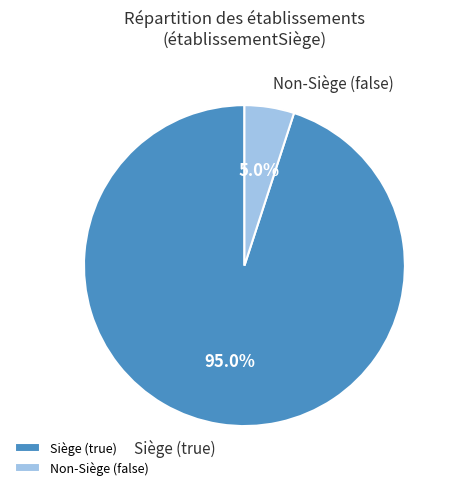

Which category accounts for the majority?

Siège (true)